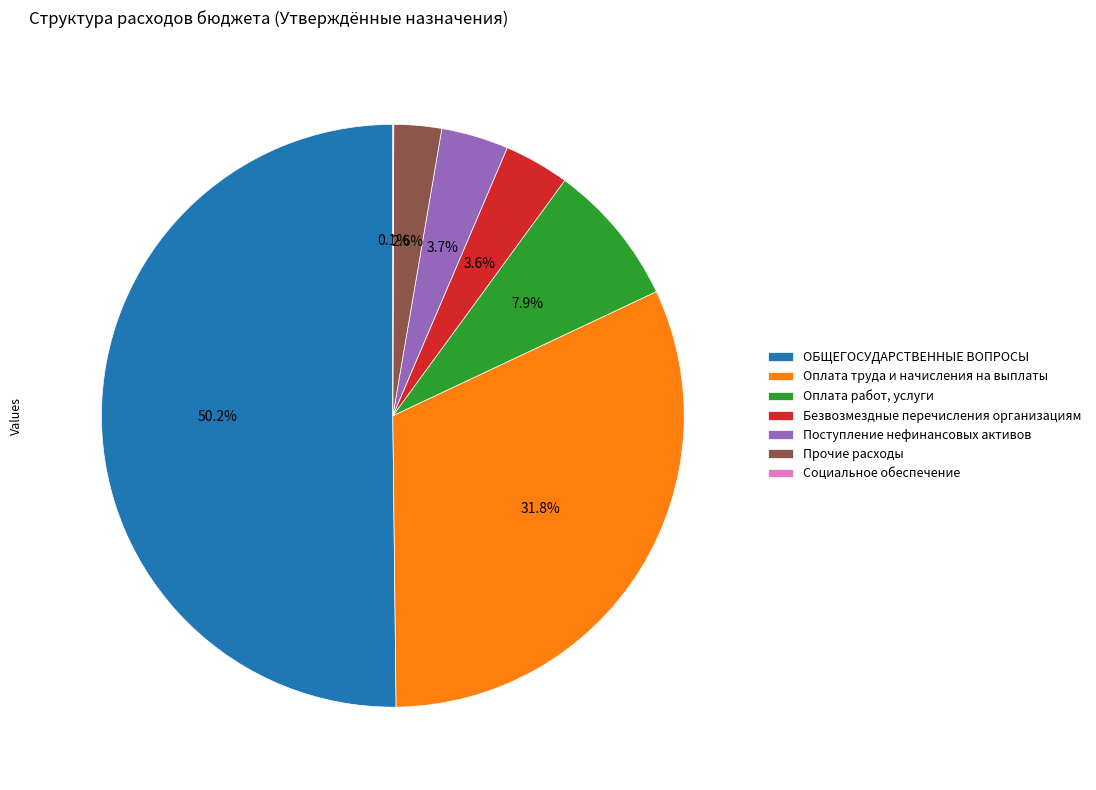

To the nearest percent, what is the combined percentage of Прочие расходы and Безвозмездные перечисления организациям?

6%